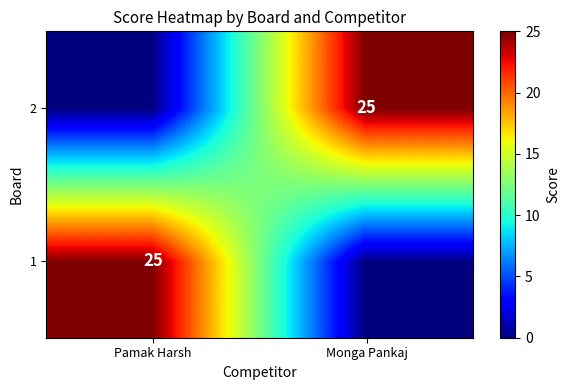

Is it true that 2 equals 39 at Monga Pankaj?

False